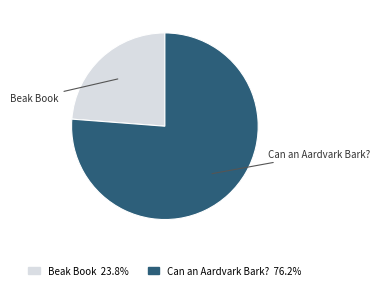

Which category has the smallest portion of the pie?

Beak Book